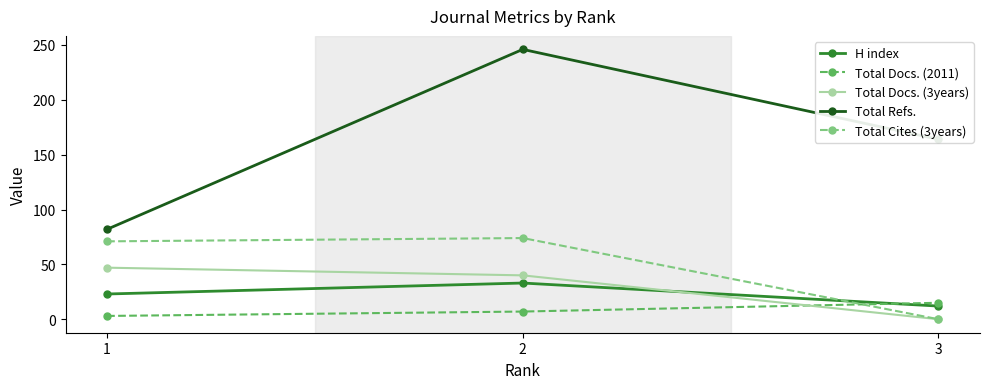

How many values in the Total Cites (3years) series are below 71?

1